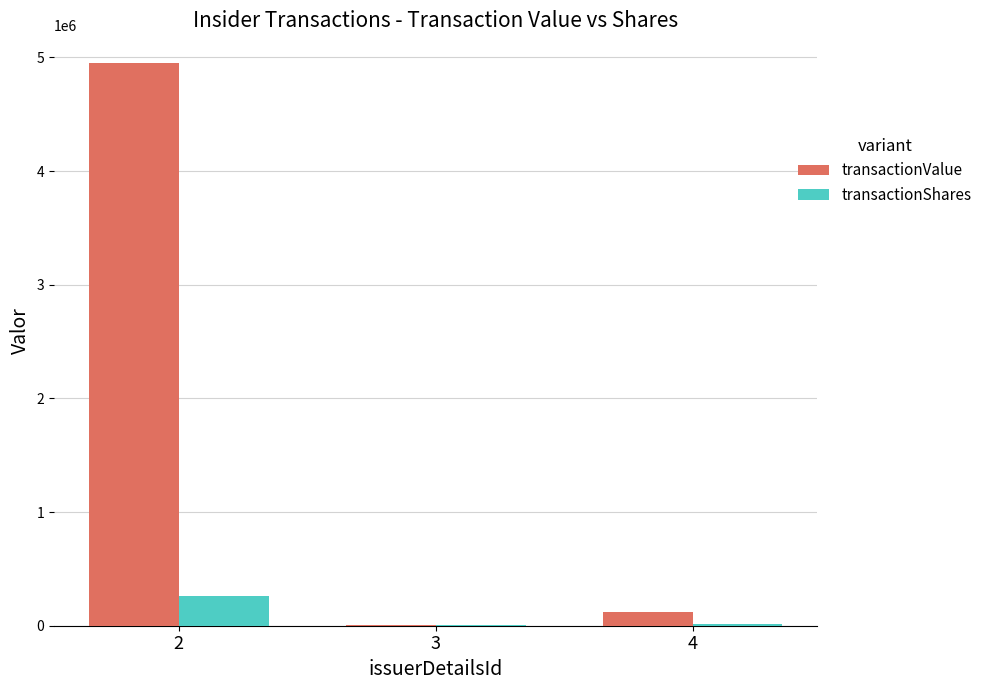

Are the bars horizontal?

No